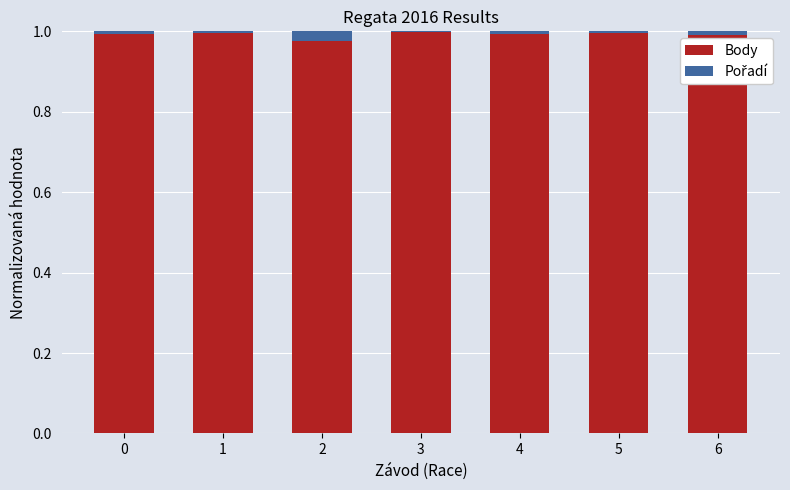

The value of Body at 1 is 1.4. True or false?

False